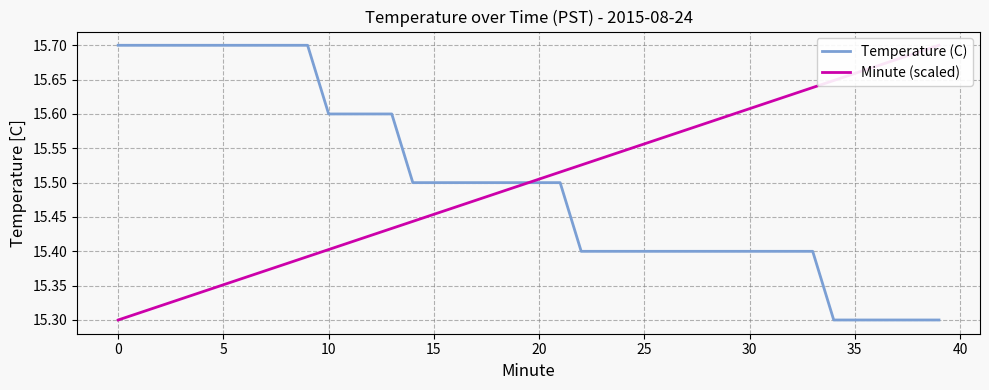

After their last crossing, which series has the higher values: Minute (scaled) or Temperature (C)?

Minute (scaled)